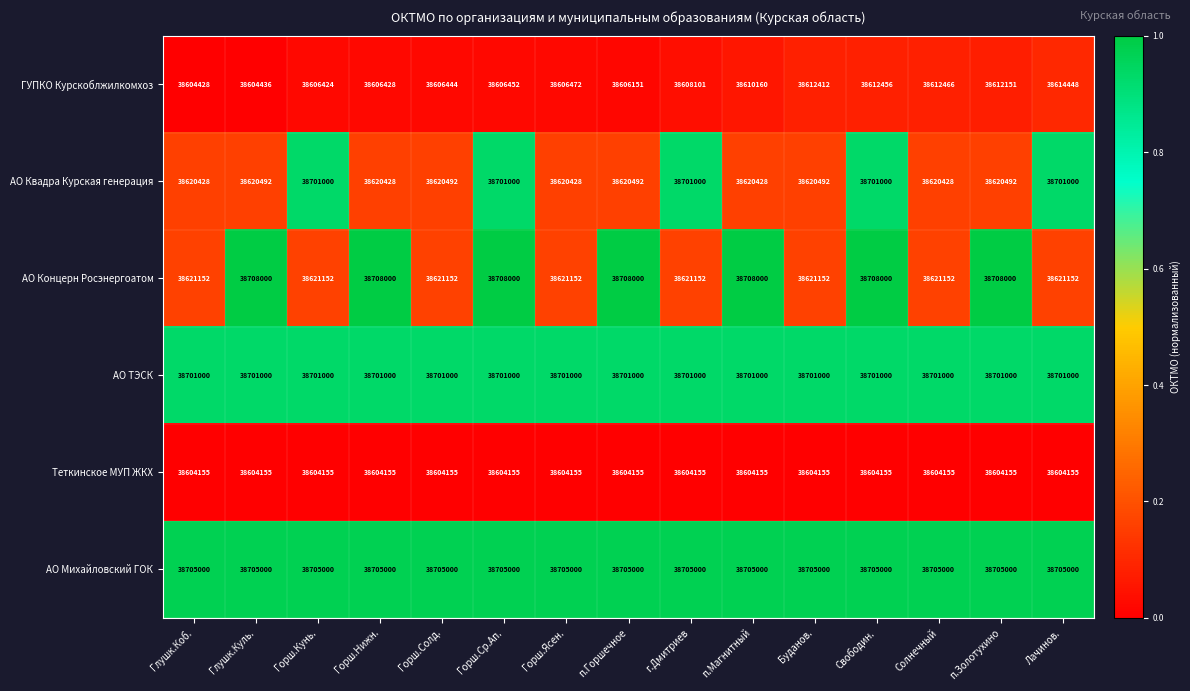

The value of Теткинское МУП ЖКХ at Глушк.Коб. is 8991381. True or false?

False